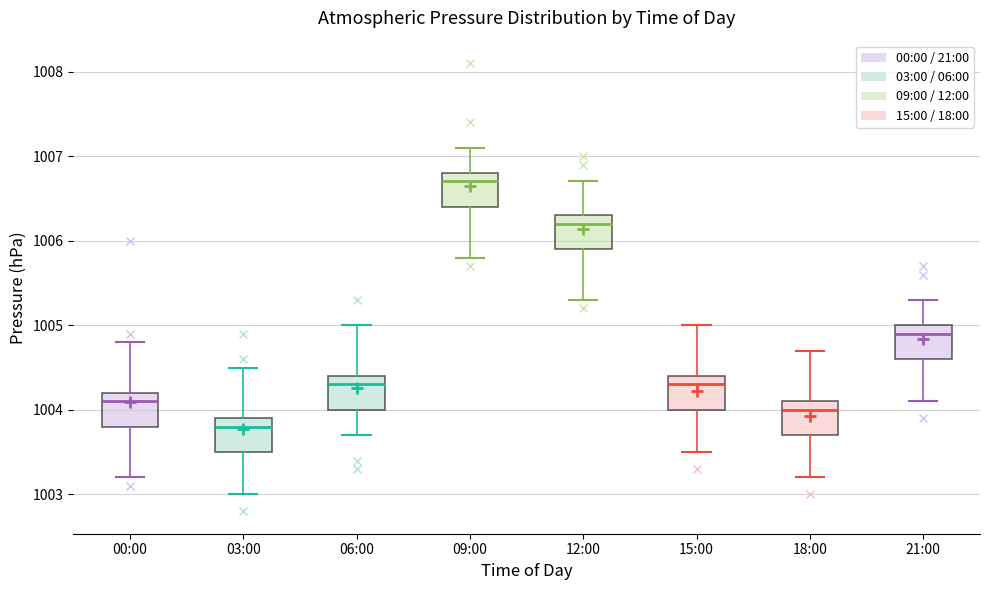

Which box's median line is the highest?

09:00